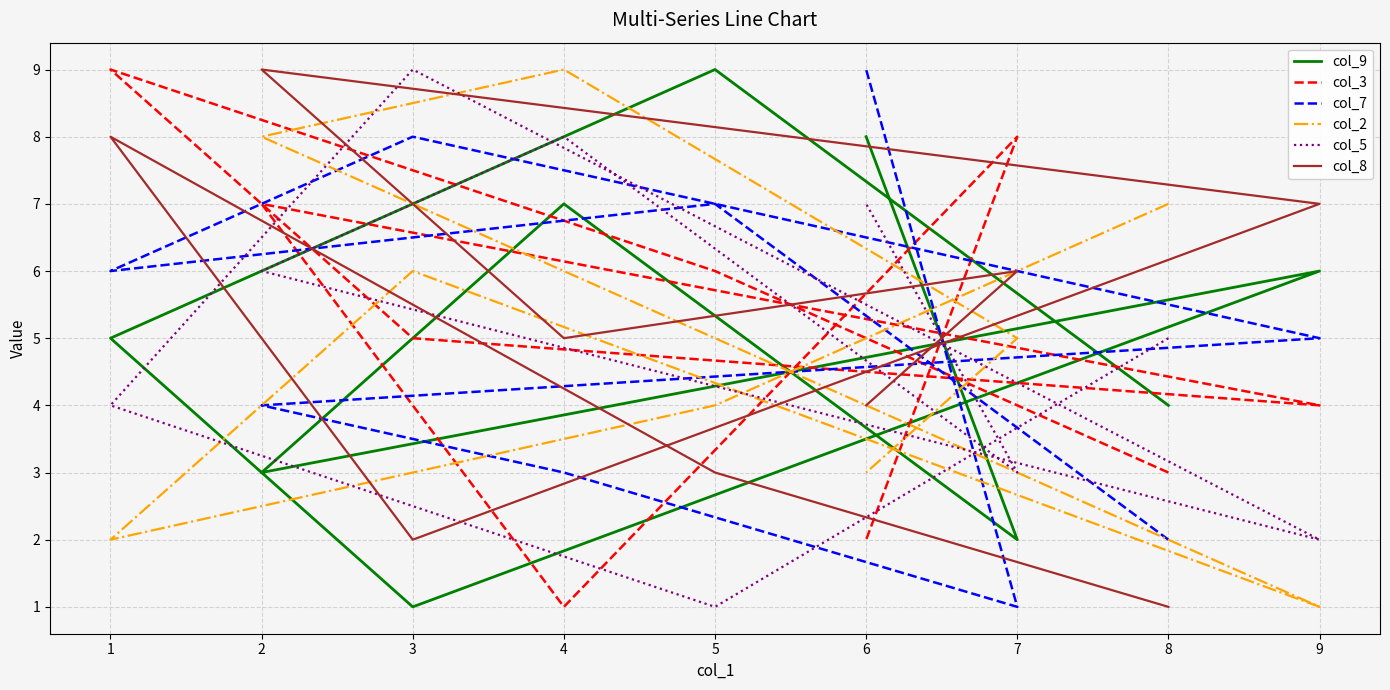

True or false: col_2 and col_3 intersect in this chart.

True